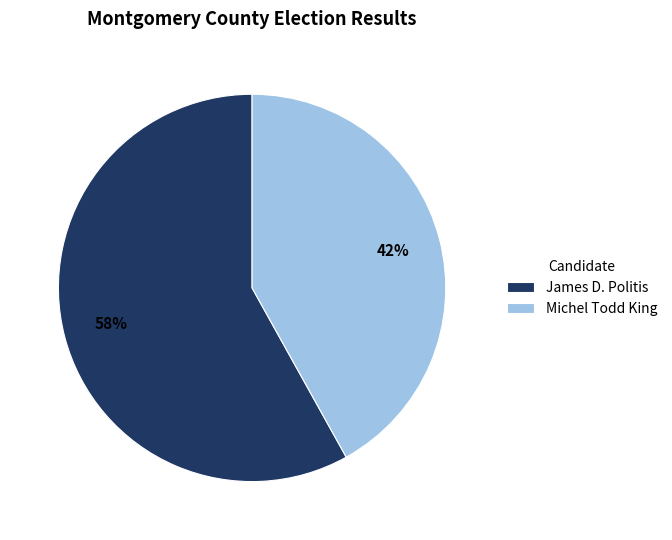

What is the largest slice in the pie chart?

James D. Politis